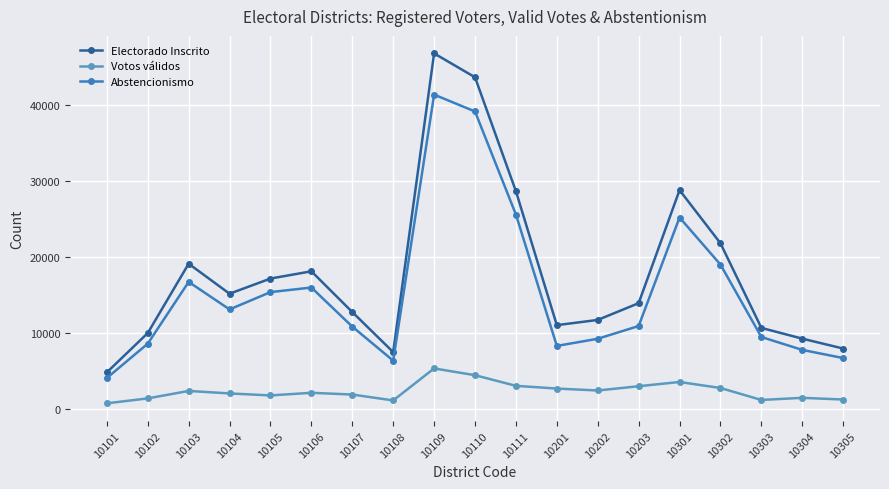

What is the value of the Votos válidos point at the 11th from the left?

3033